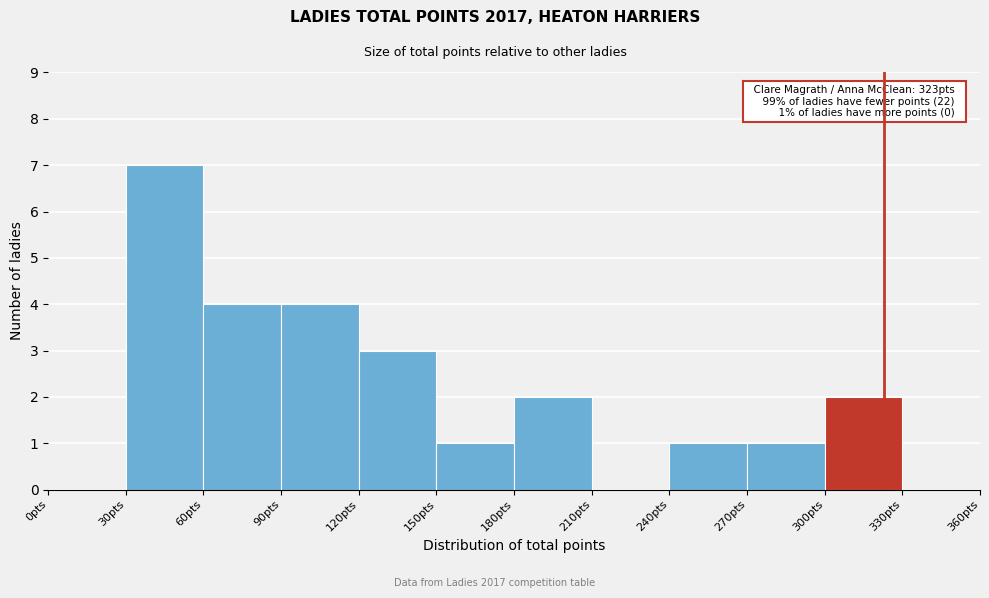

Which range on the x-axis has the tallest bar?

30 to 60